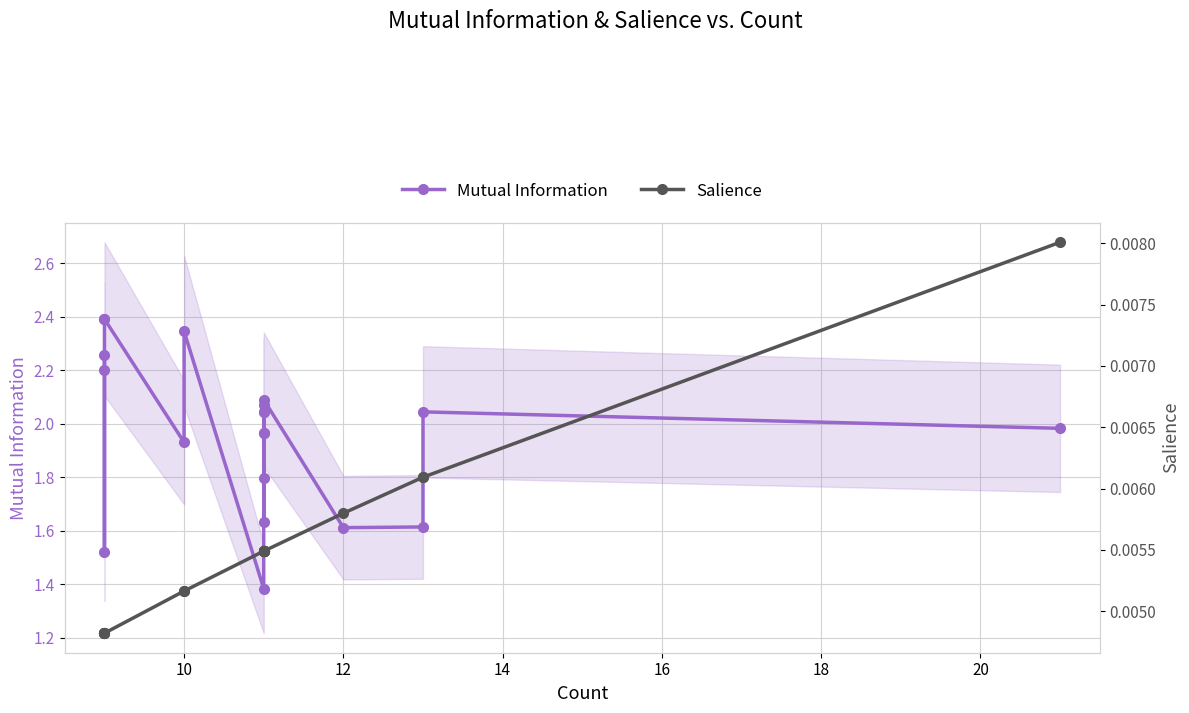

How many lines are shown in the chart?

2